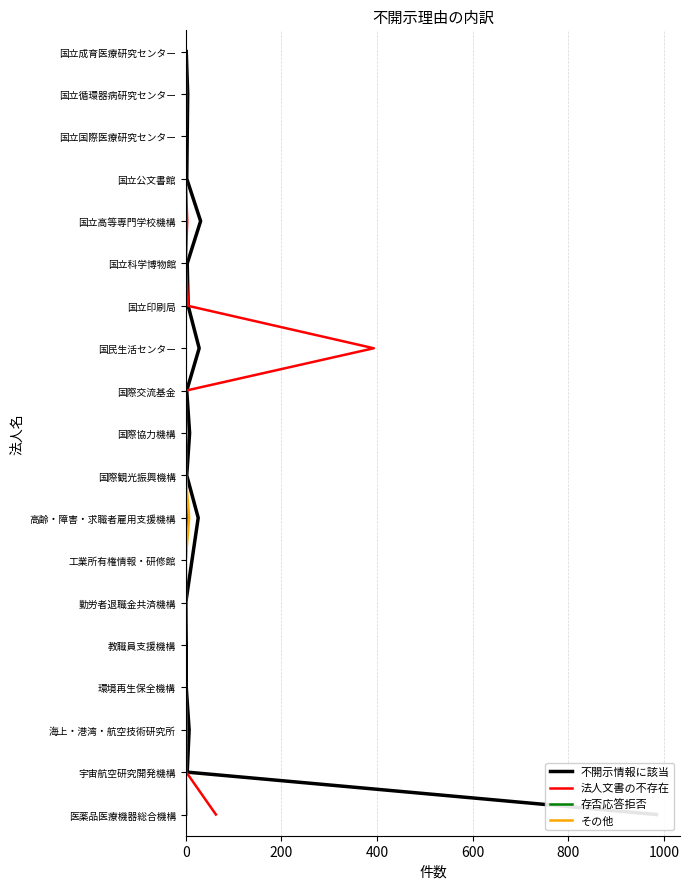

What position from the left is 0?

1